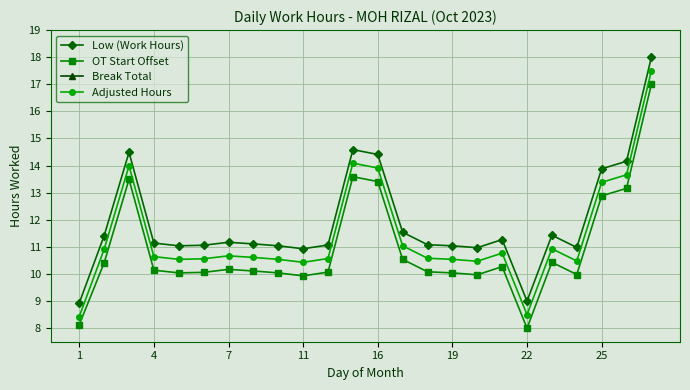

True or false: Low (Work Hours) has a value of 7.8 at 7.

False